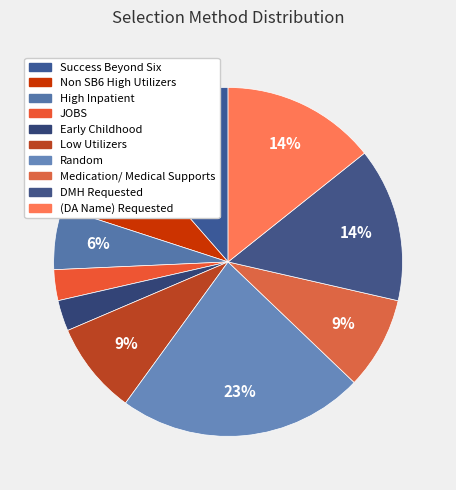

Rank the categories by value from highest to lowest.

Random, DMH Requested, (DA Name) Requested, Success Beyond Six, Non SB6 High Utilizers, Low Utilizers, Medication/ Medical Supports, High Inpatient, JOBS, Early Childhood